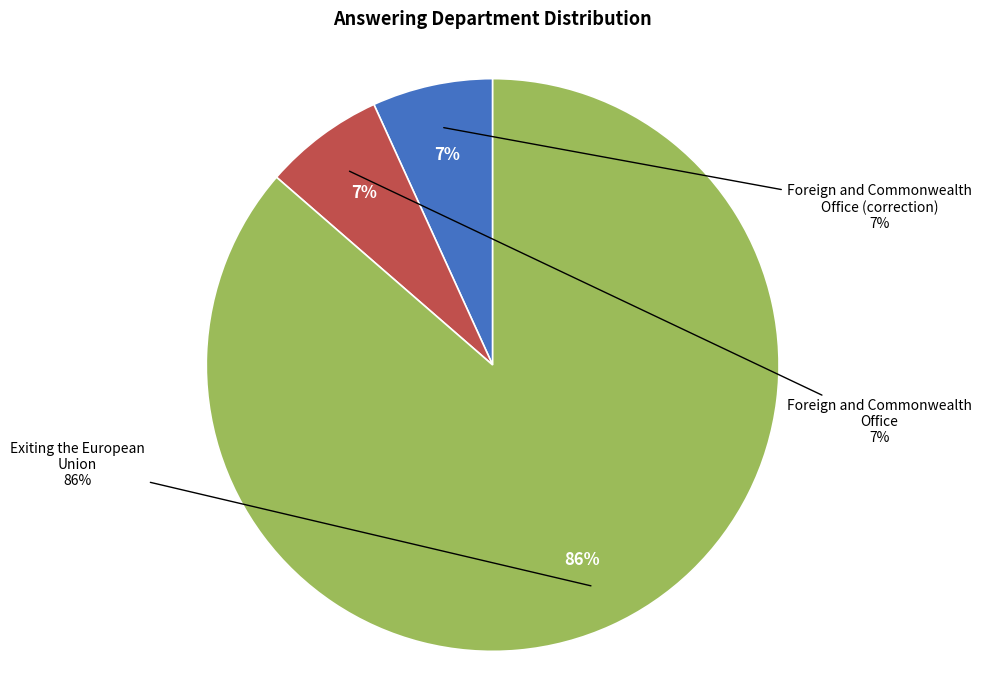

Count the number of slices in the pie.

3